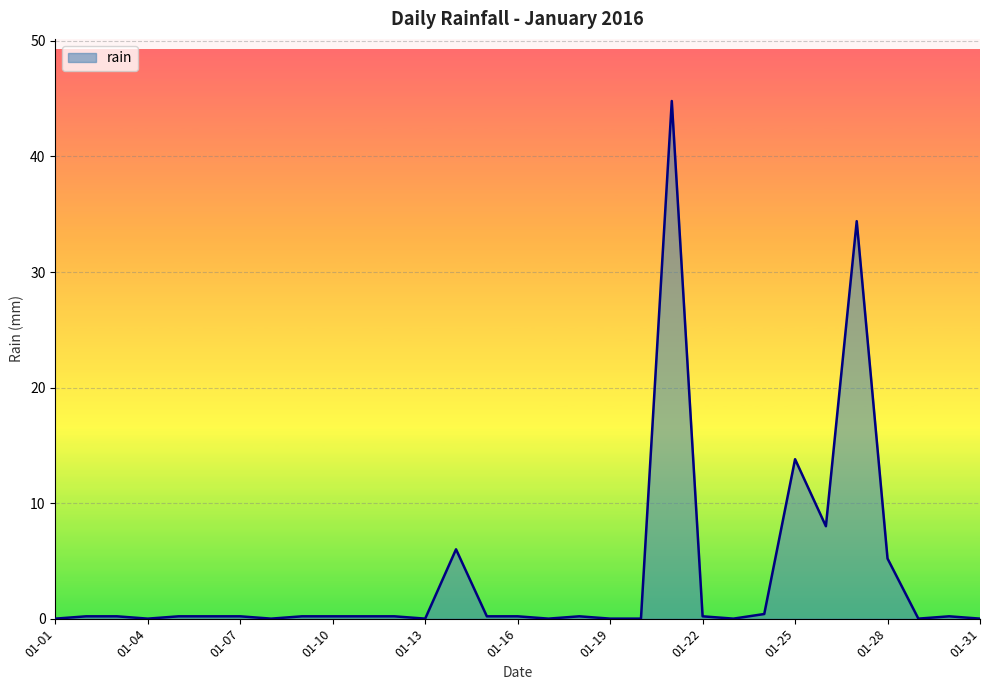

What is the greatest value displayed?

44.8